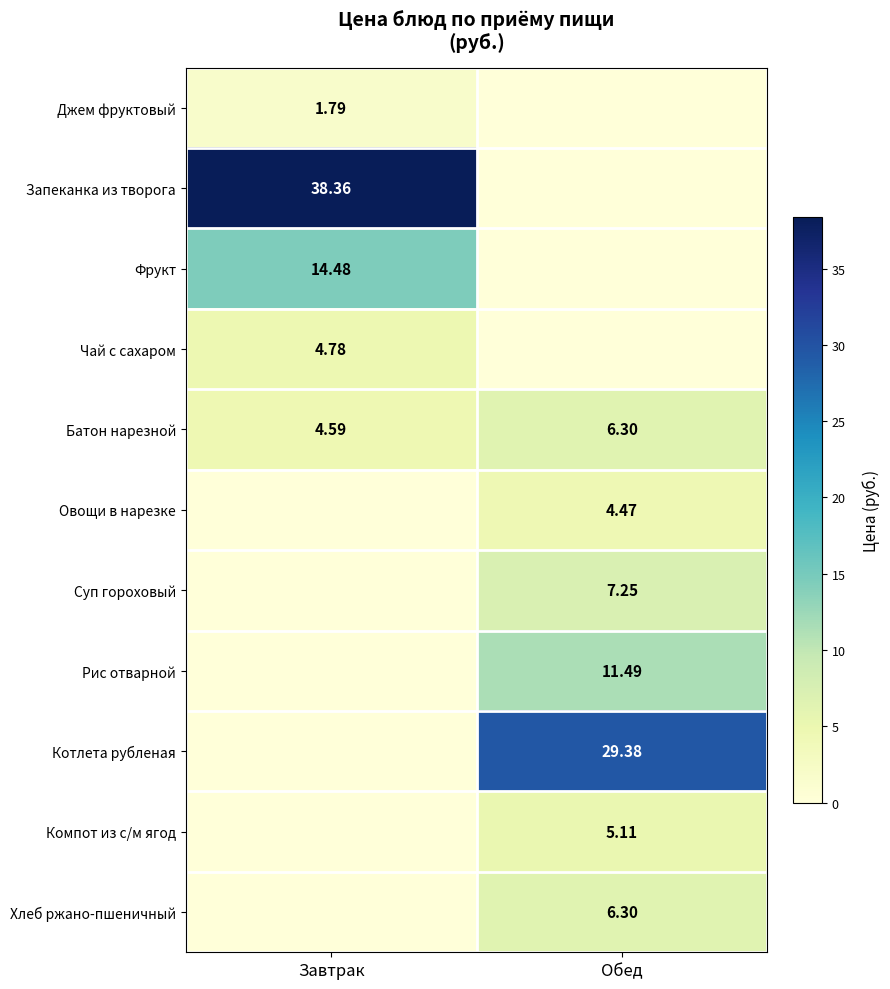

Is the value of Батон нарезной at Обед greater than the value of Рис отварной at Обед?

No